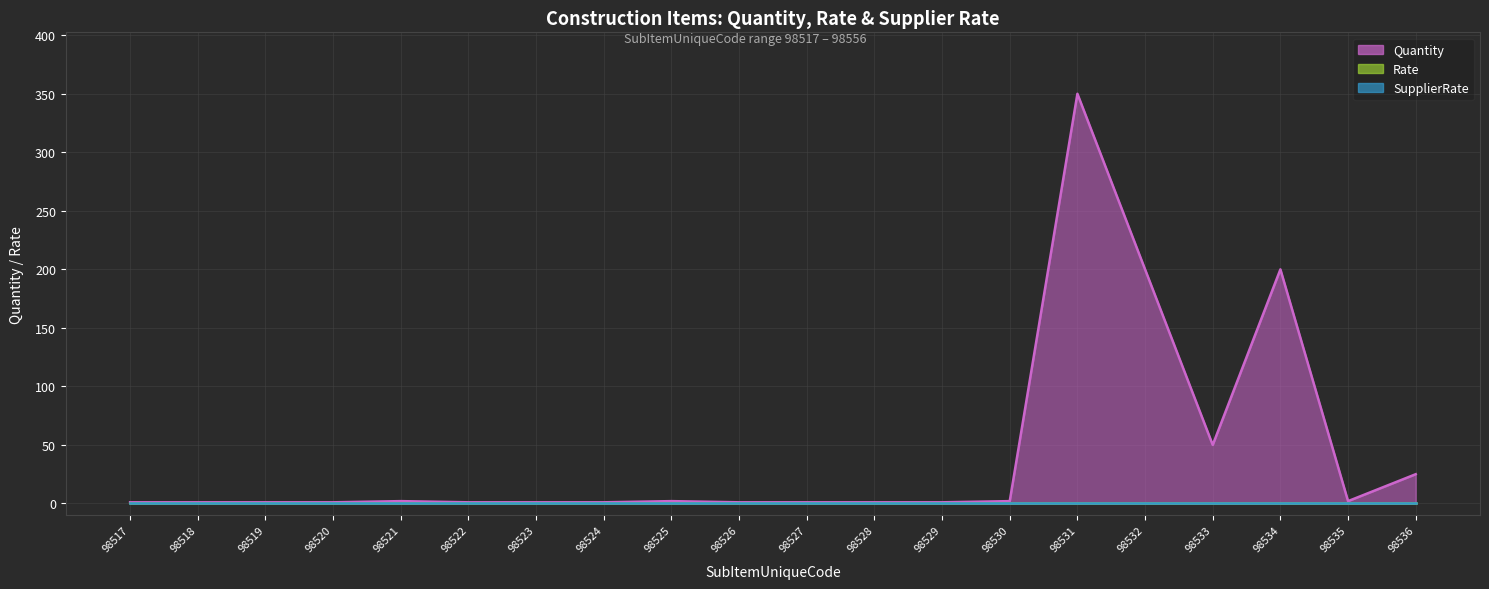

The Quantity series shows 2 at 98517. True or false?

False